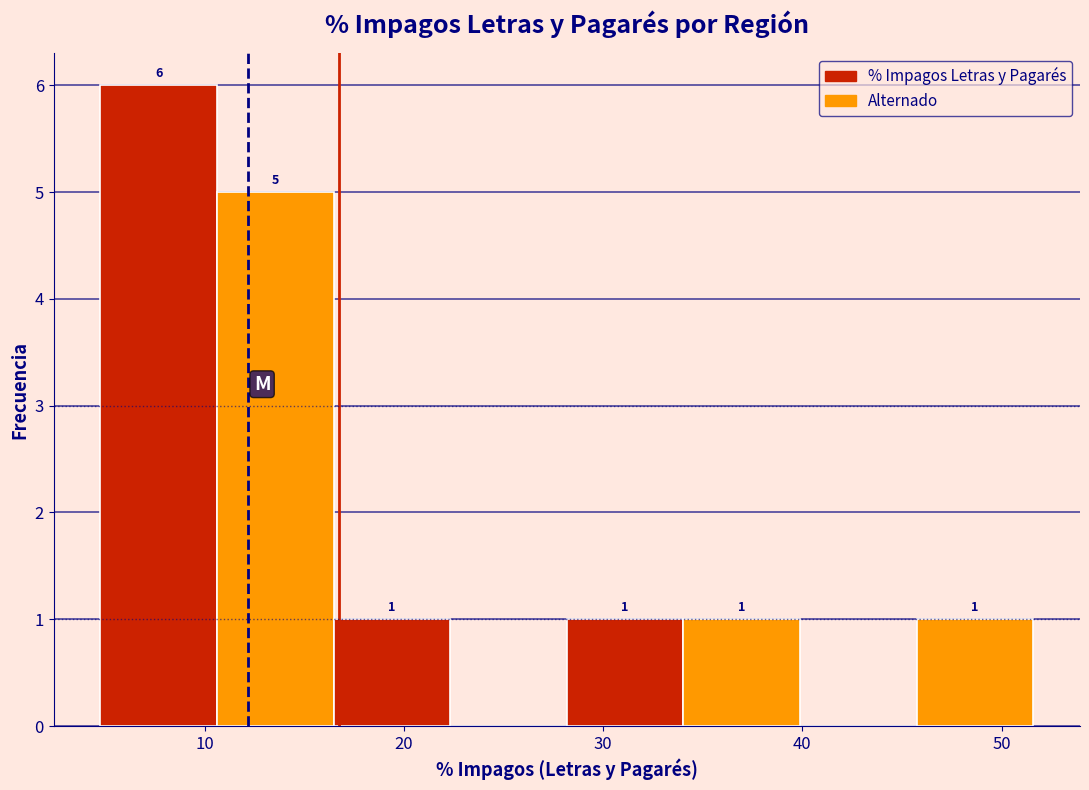

Which range on the x-axis has the tallest bar?

5 to 11